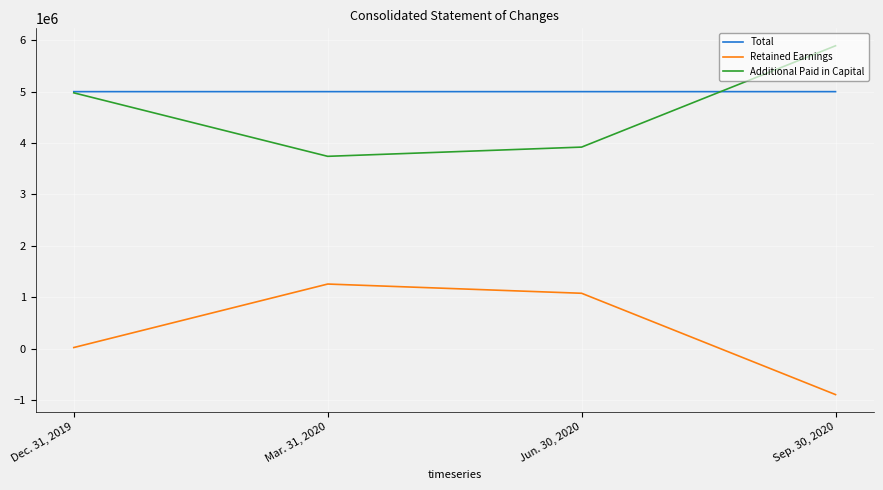

What is the total value across all series at Mar. 31, 2020?

9999188